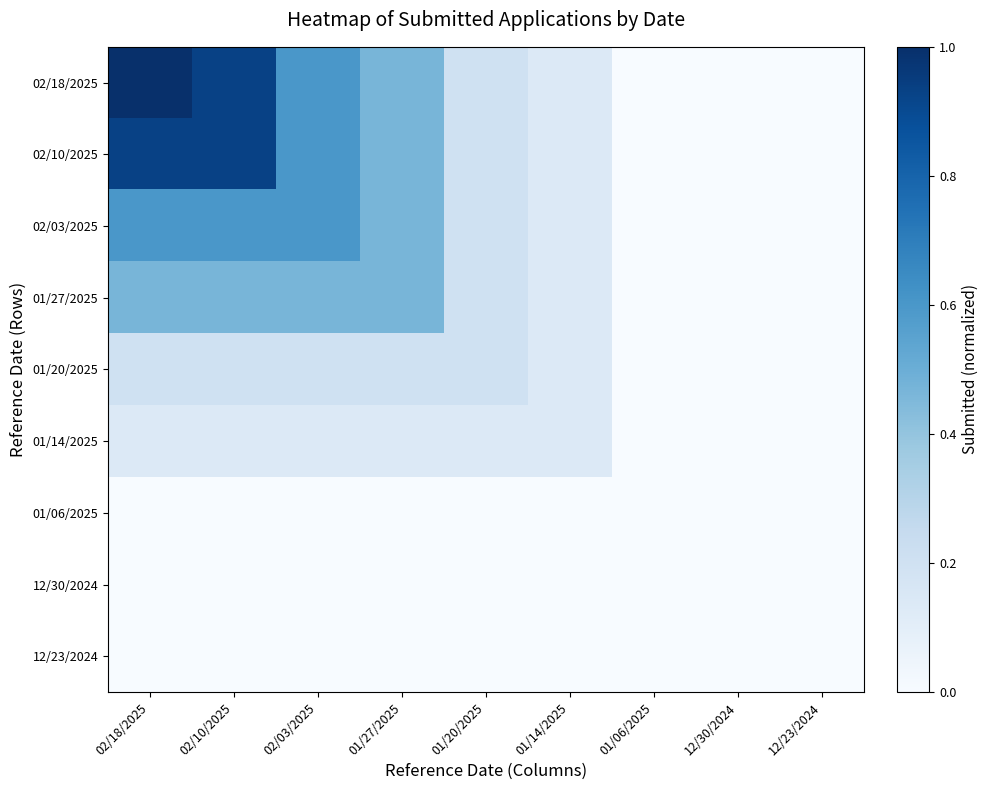

Reading left to right, what are all the values shown in this chart?

02/18/2025: 02/18/2025=1.0	02/10/2025=0.9	02/03/2025=0.6	01/27/2025=0.5	01/20/2025=0.2	01/14/2025=0.1	01/06/2025=0.0	12/30/2024=0.0	12/23/2024=0.0
02/10/2025: 02/18/2025=0.9	02/10/2025=0.9	02/03/2025=0.6	01/27/2025=0.5	01/20/2025=0.2	01/14/2025=0.1	01/06/2025=0.0	12/30/2024=0.0	12/23/2024=0.0
02/03/2025: 02/18/2025=0.6	02/10/2025=0.6	02/03/2025=0.6	01/27/2025=0.5	01/20/2025=0.2	01/14/2025=0.1	01/06/2025=0.0	12/30/2024=0.0	12/23/2024=0.0
01/27/2025: 02/18/2025=0.5	02/10/2025=0.5	02/03/2025=0.5	01/27/2025=0.5	01/20/2025=0.2	01/14/2025=0.1	01/06/2025=0.0	12/30/2024=0.0	12/23/2024=0.0
01/20/2025: 02/18/2025=0.2	02/10/2025=0.2	02/03/2025=0.2	01/27/2025=0.2	01/20/2025=0.2	01/14/2025=0.1	01/06/2025=0.0	12/30/2024=0.0	12/23/2024=0.0
01/14/2025: 02/18/2025=0.1	02/10/2025=0.1	02/03/2025=0.1	01/27/2025=0.1	01/20/2025=0.1	01/14/2025=0.1	01/06/2025=0.0	12/30/2024=0.0	12/23/2024=0.0
01/06/2025: 02/18/2025=0.0	02/10/2025=0.0	02/03/2025=0.0	01/27/2025=0.0	01/20/2025=0.0	01/14/2025=0.0	01/06/2025=0.0	12/30/2024=0.0	12/23/2024=0.0
12/30/2024: 02/18/2025=0.0	02/10/2025=0.0	02/03/2025=0.0	01/27/2025=0.0	01/20/2025=0.0	01/14/2025=0.0	01/06/2025=0.0	12/30/2024=0.0	12/23/2024=0.0
12/23/2024: 02/18/2025=0.0	02/10/2025=0.0	02/03/2025=0.0	01/27/2025=0.0	01/20/2025=0.0	01/14/2025=0.0	01/06/2025=0.0	12/30/2024=0.0	12/23/2024=0.0